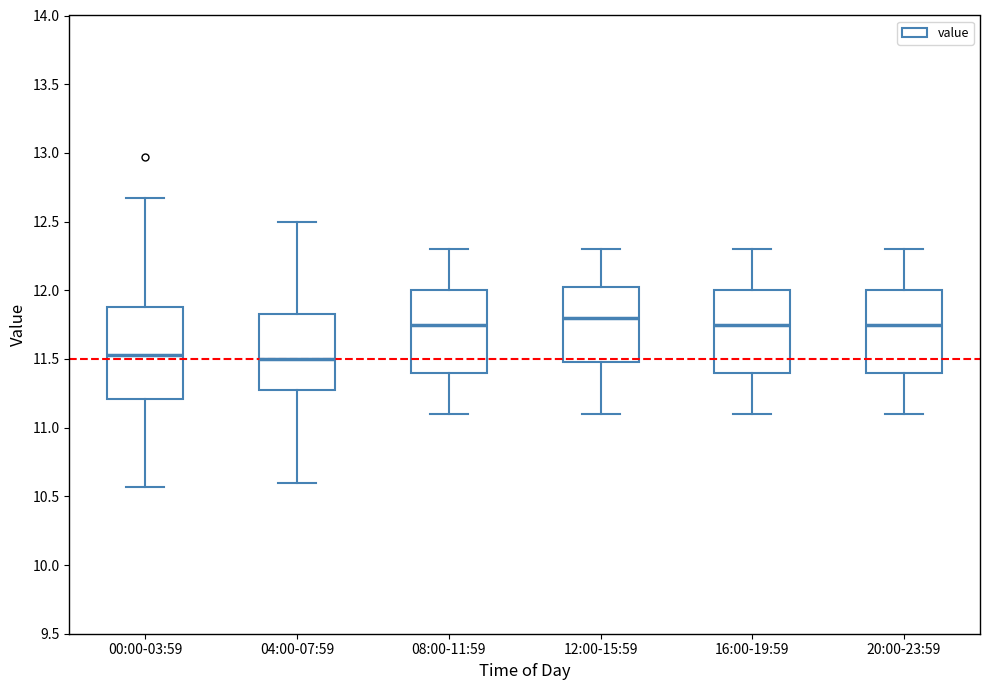

Which box is the tallest, from its lower edge to its upper edge?

00:00-03:59